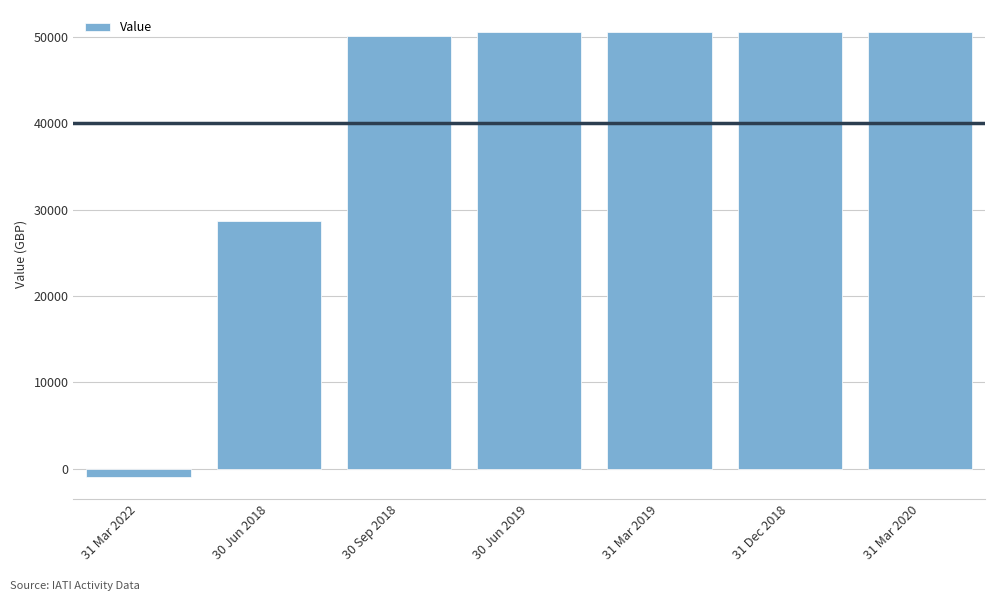

What is the label of the 6th bar from the right?

30 Jun 2018